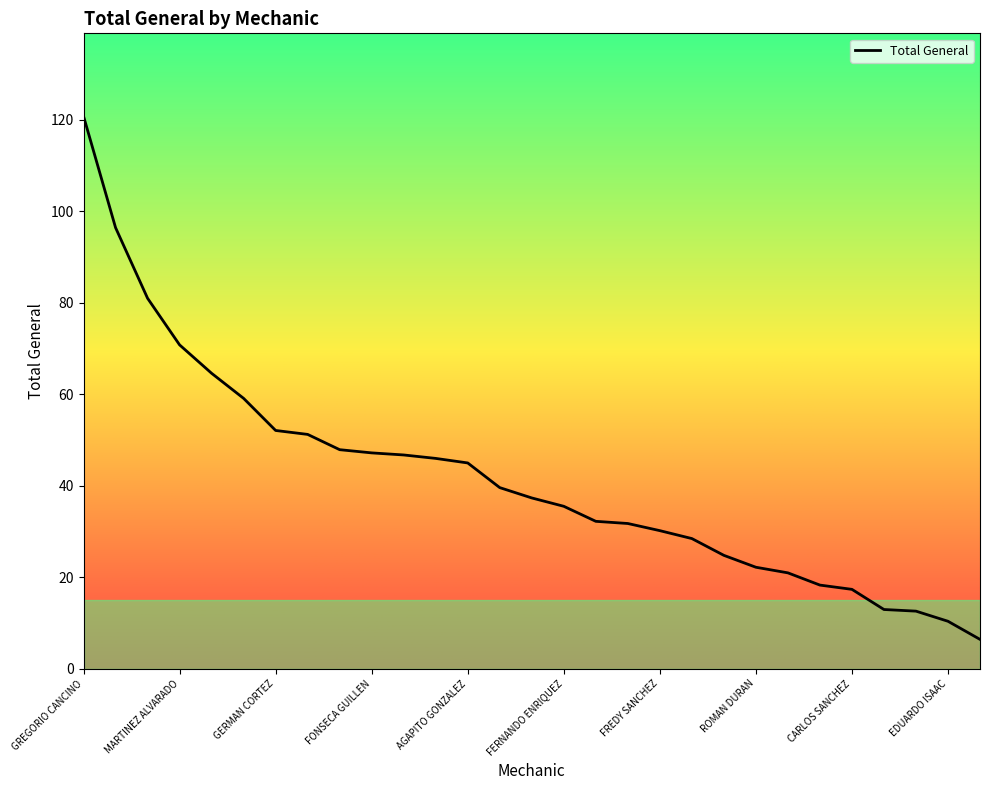

Is this an area chart (filled region under the line)?

No